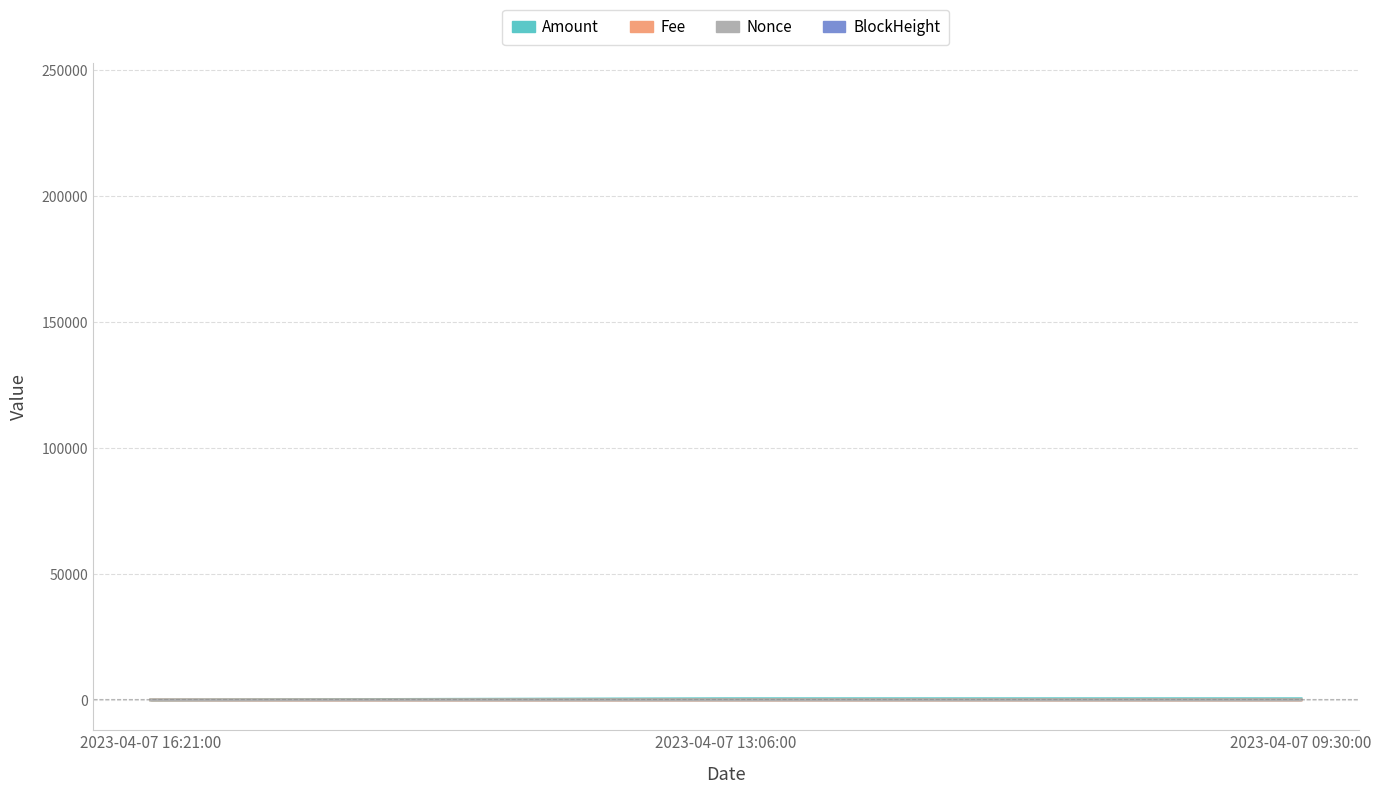

What is the spread (max minus min) of values at 2023-04-07 13:06:00?

501.8